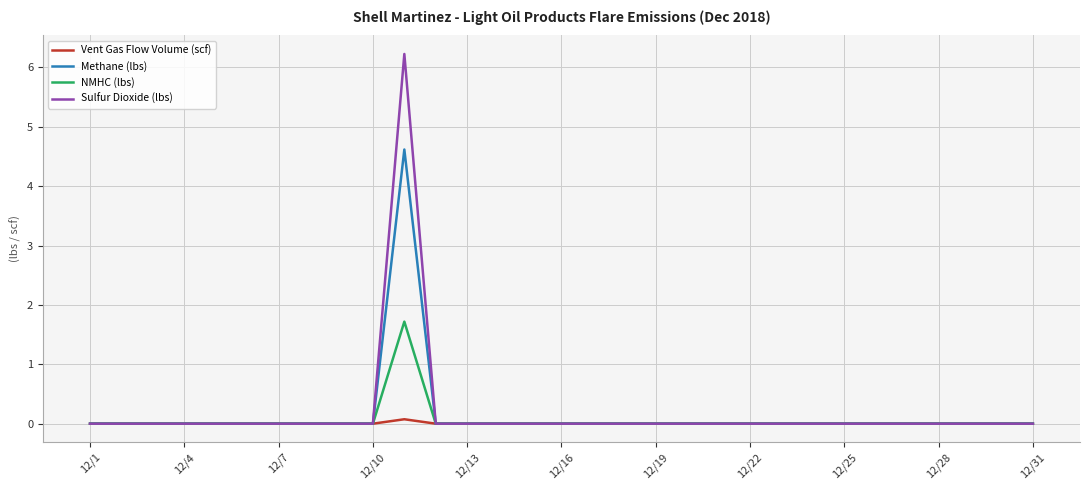

What is the maximum value shown in the chart?

6.2